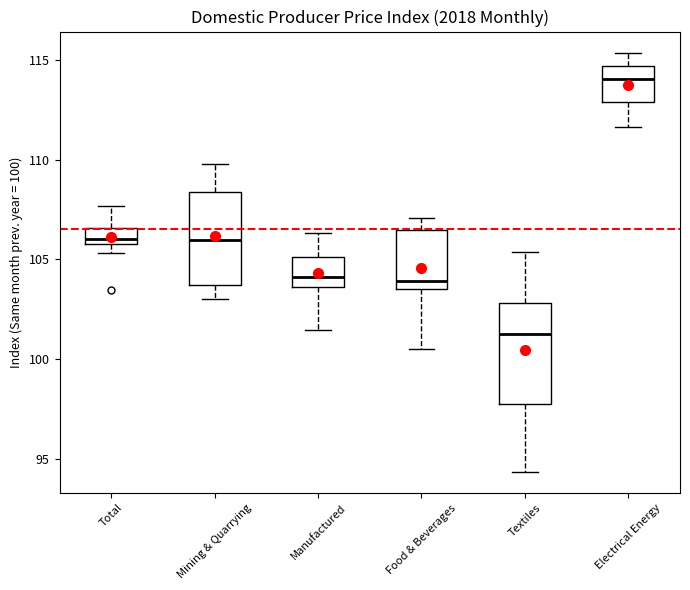

Reading left to right, transcribe this box plot: for each box, give where its median line is, the range the box spans, and where its two whiskers end, as read against the y-axis. The values are not printed on the chart, so give them approximately, as read against the axis.

Total: median 106.0 (just above the box's lower edge), box 106.0 to 106.5, whiskers 105.5 to 107.5
Mining & Quarrying: median 106.0, box 103.5 to 108.5, whiskers 103.0 to 110.0
Manufactured: median 104.0, box 103.5 to 105.0, whiskers 101.5 to 106.5
Food & Beverages: median 104.0, box 103.5 to 106.5, whiskers 100.5 to 107.0
Textiles: median 101.5, box 98.0 to 103.0, whiskers 94.5 to 105.5
Electrical Energy: median 114.0, box 113.0 to 114.5, whiskers 111.5 to 115.5